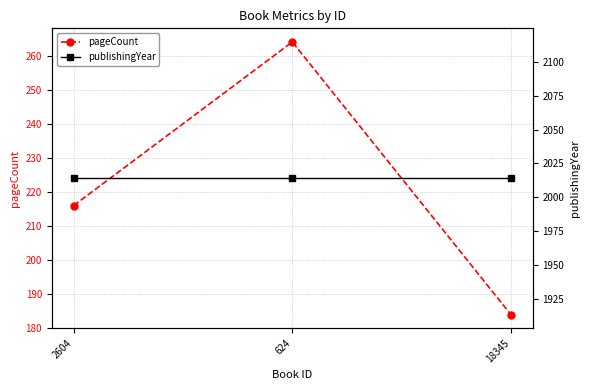

Between 624 and 18345, which series saw the biggest shift?

pageCount